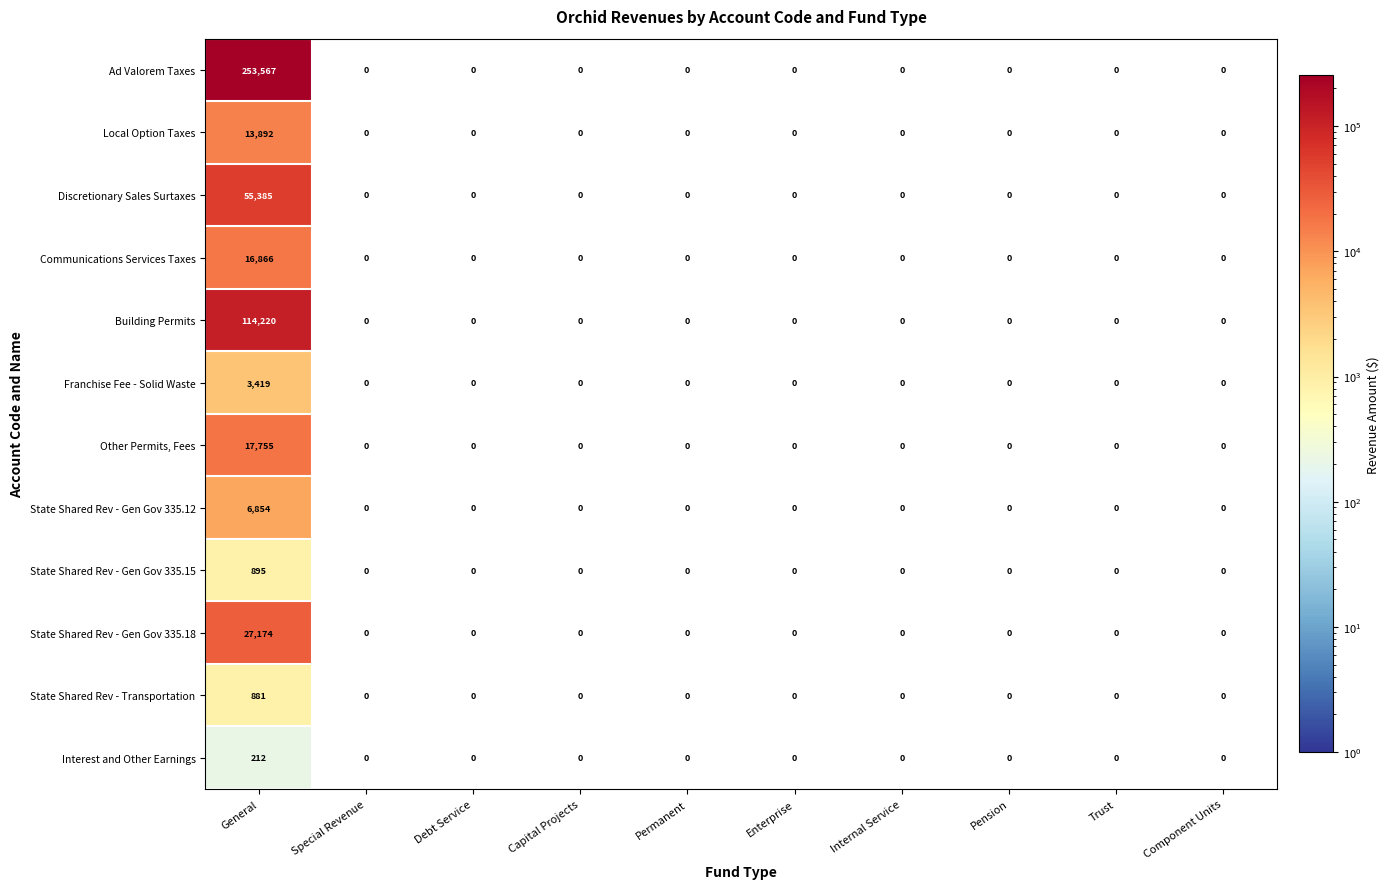

How many data points does each series have?

10